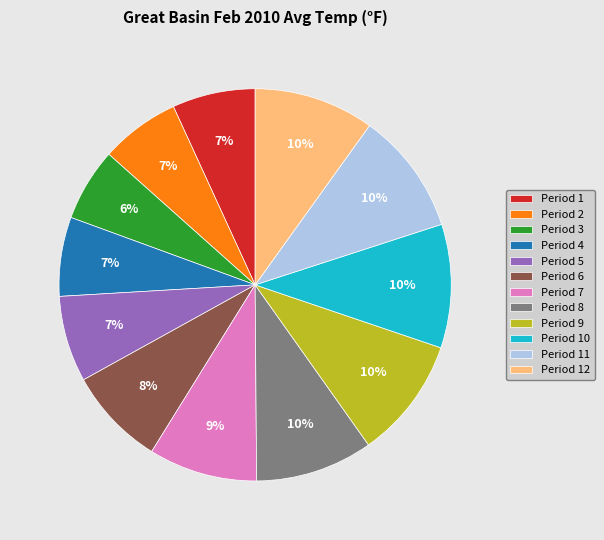

Between Period 11 and Period 7, which is larger?

Period 11